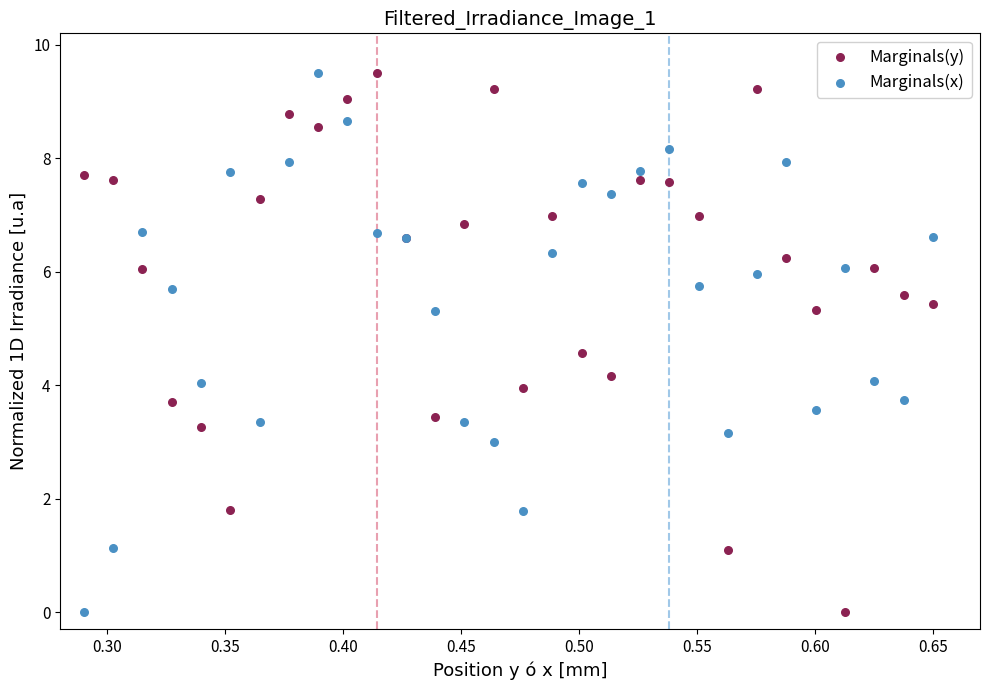

What is the X range (max minus min) for the scatter plot?

0.4